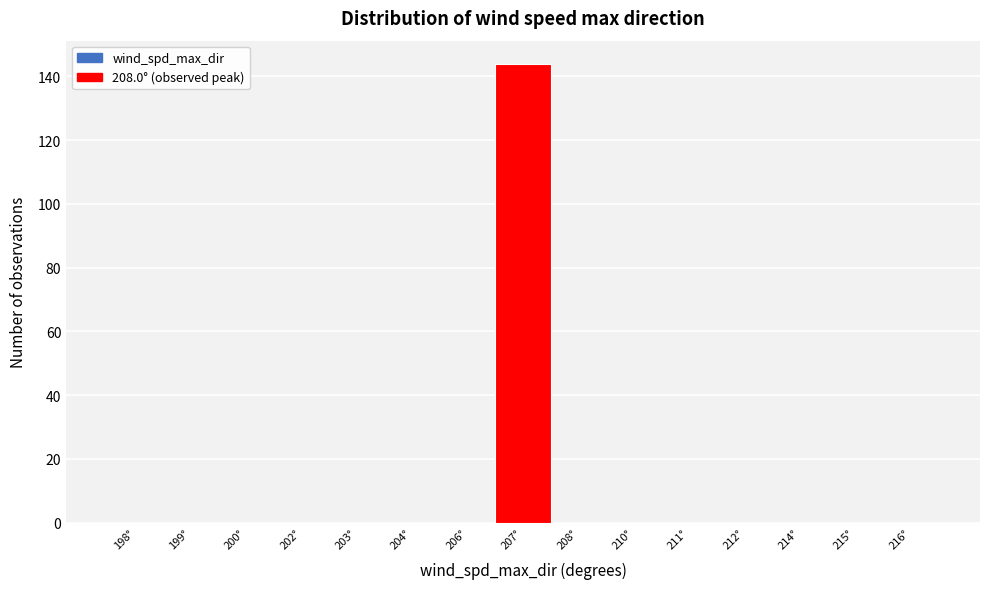

Reading right to left, list all the values displayed in this chart.

216°=0	215°=0	214°=0	212°=0	211°=0	210°=0	208°=0	207°=144	206°=0	204°=0	203°=0	202°=0	200°=0	199°=0	198°=0